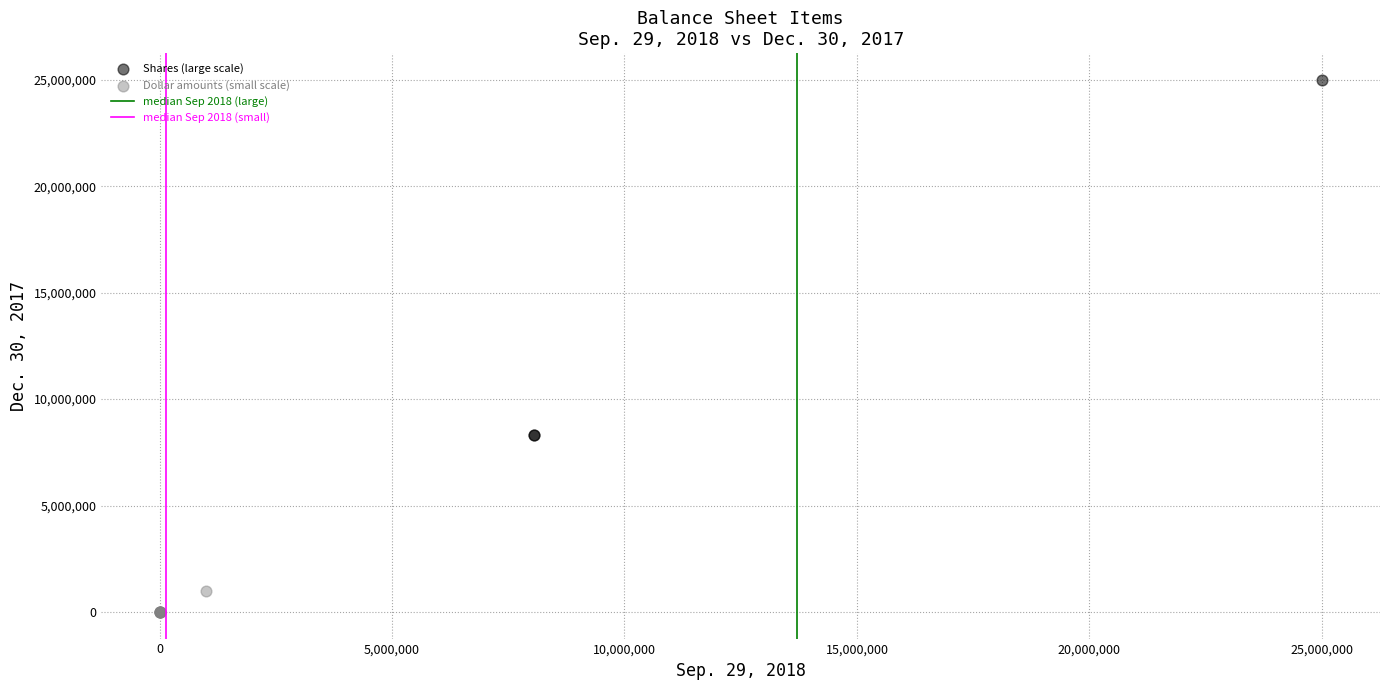

Which series has the largest Y range (max minus min)?

Shares (large scale)